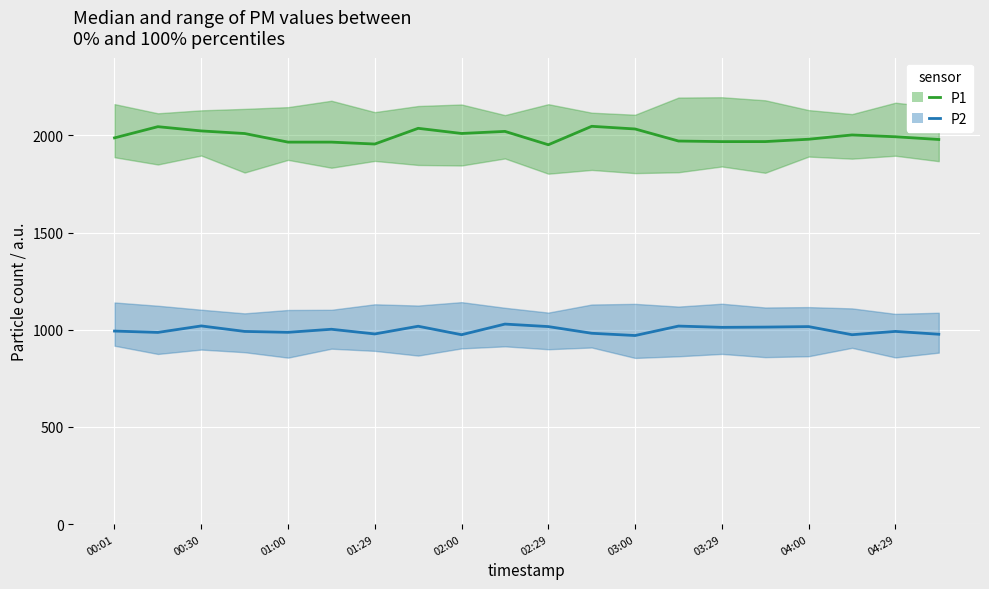

True or false: P2 and P1 cross at least once.

False